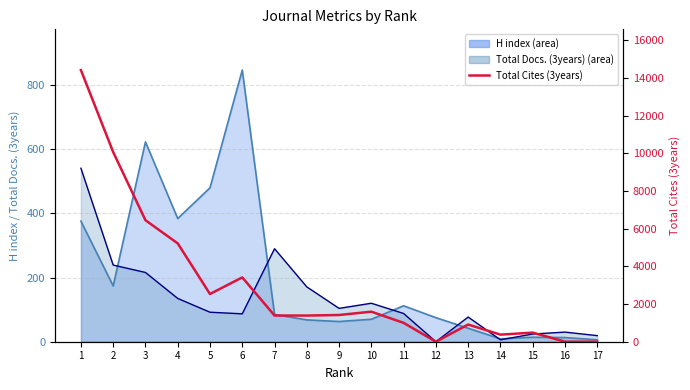

At which category does the chart reach its peak across all series?

1